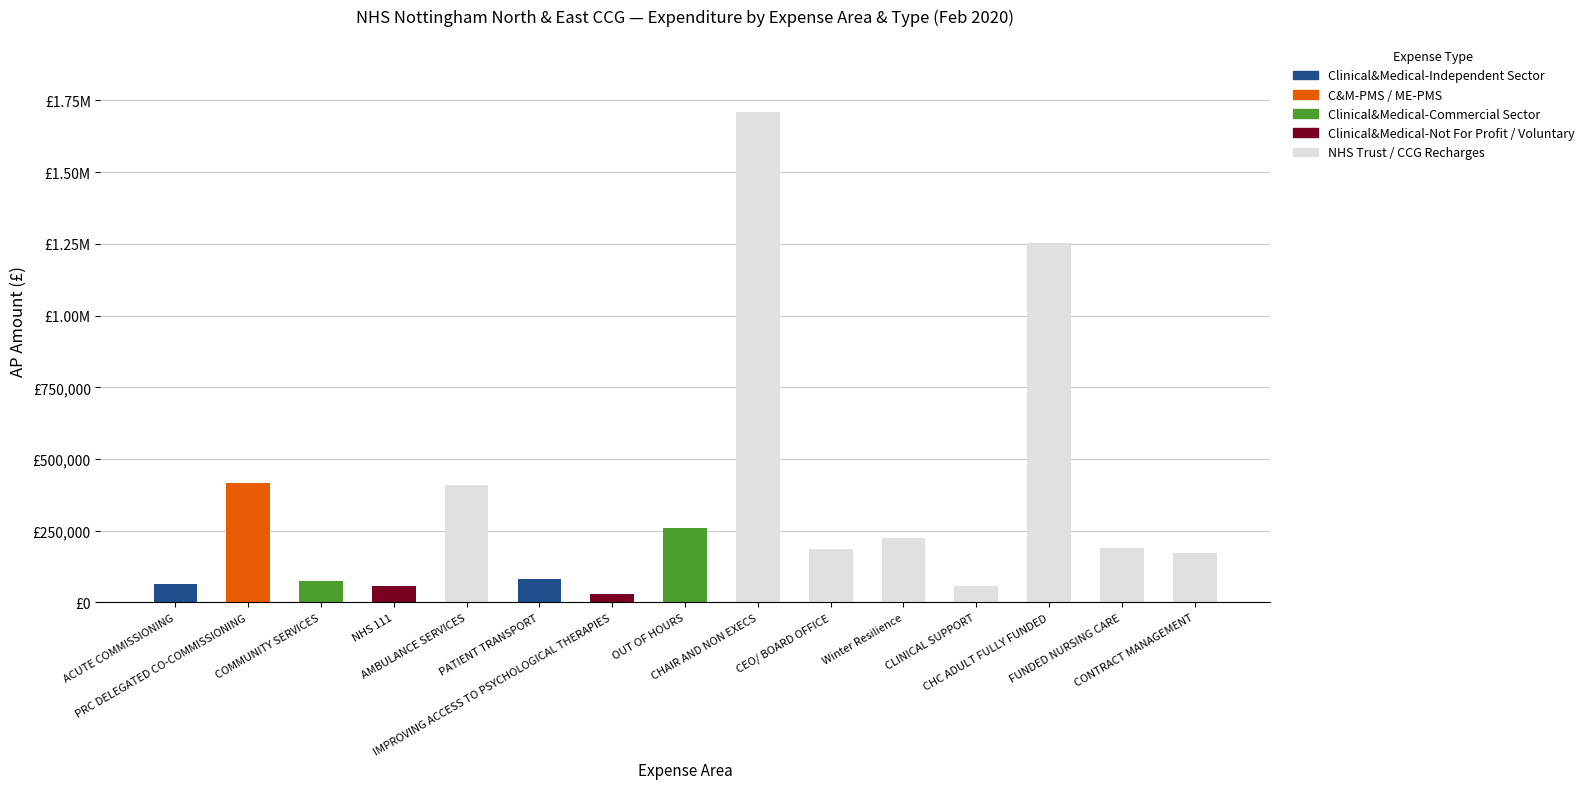

Rank the series by their maximum value, from highest to lowest.

NHS Trust / CCG Recharges, C&M-PMS / ME-PMS, Clinical&Medical-Commercial Sector, Clinical&Medical-Independent Sector, Clinical&Medical-Not For Profit / Voluntary